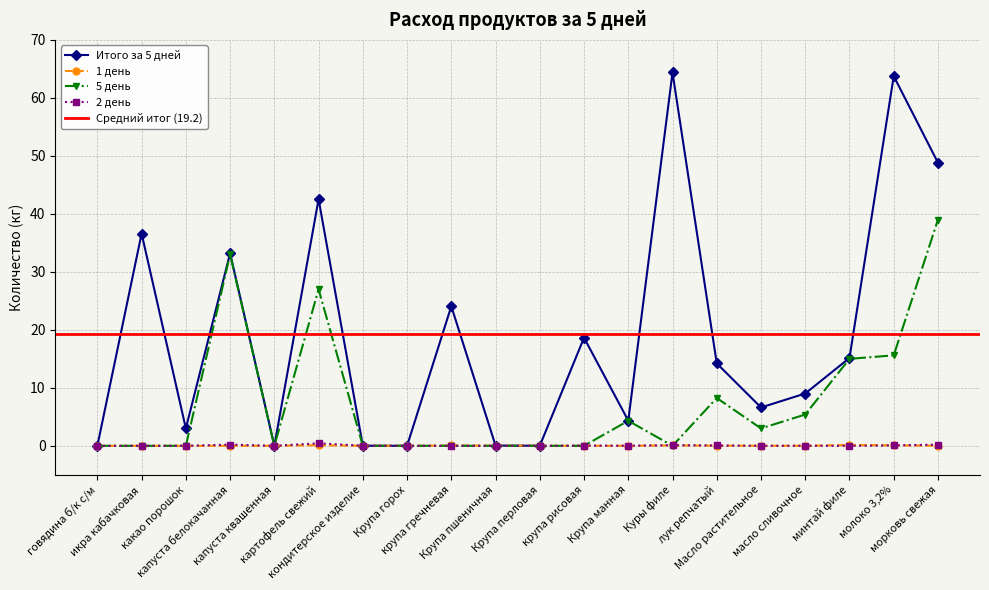

The 1 день series shows 0.1 at какао порошок. True or false?

False